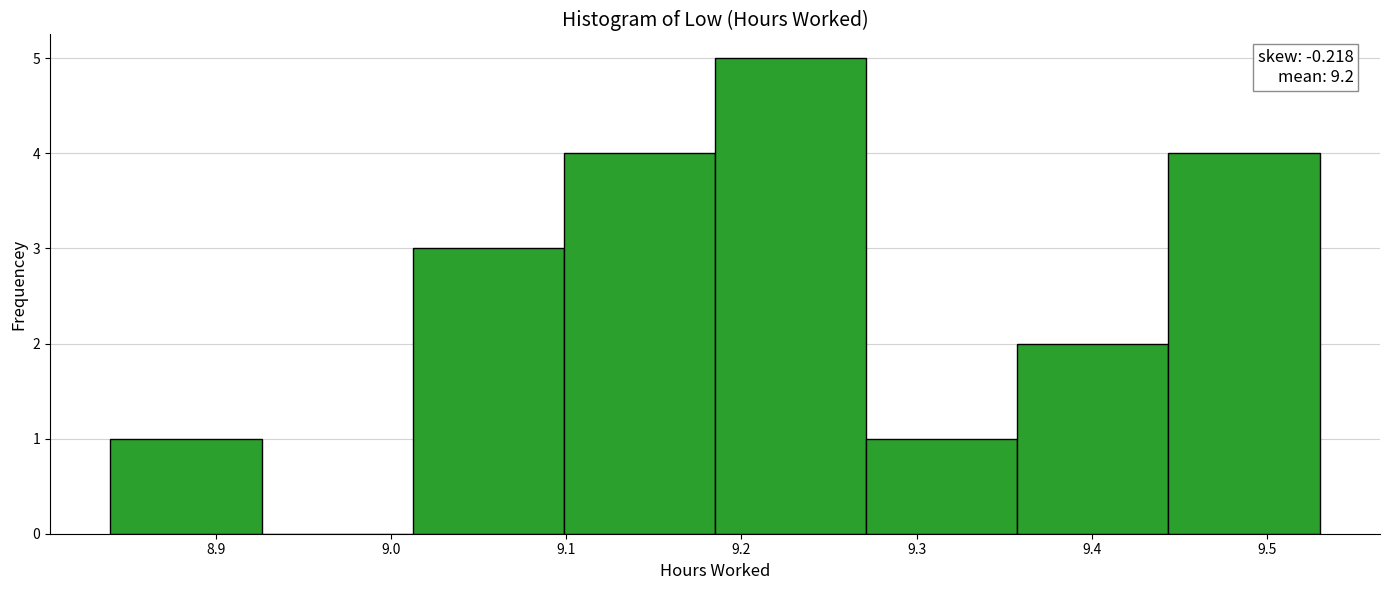

Which range on the x-axis has the tallest bar?

9.19 to 9.27